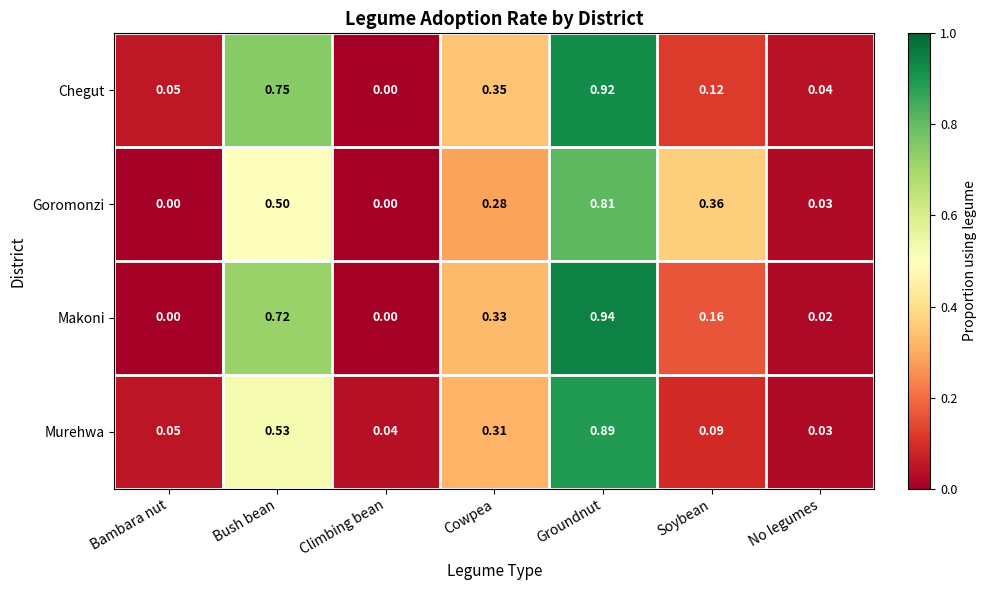

At Cowpea, list the series in order from largest to smallest.

Chegut, Makoni, Murehwa, Goromonzi